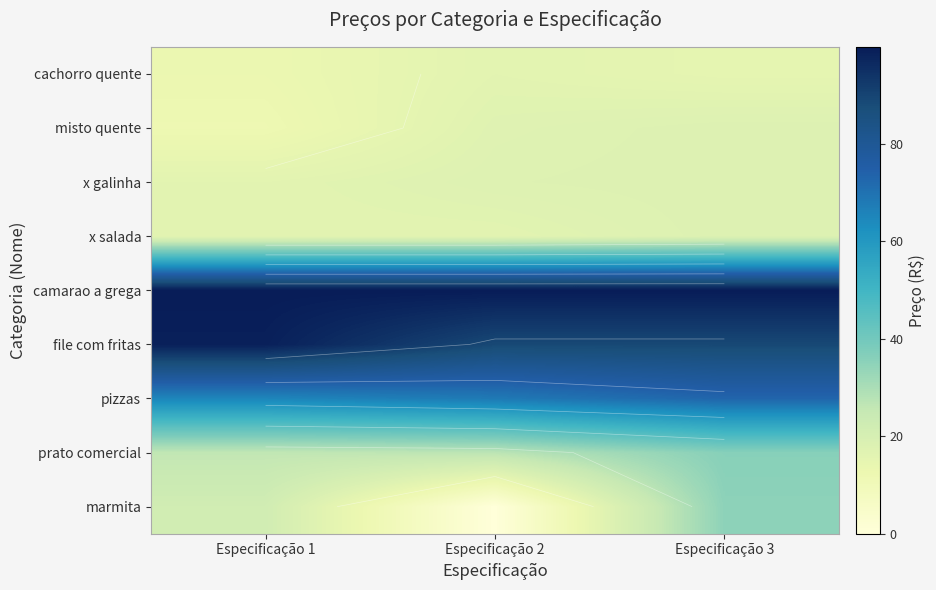

Which category has the lowest value across all series?

Especificação 2